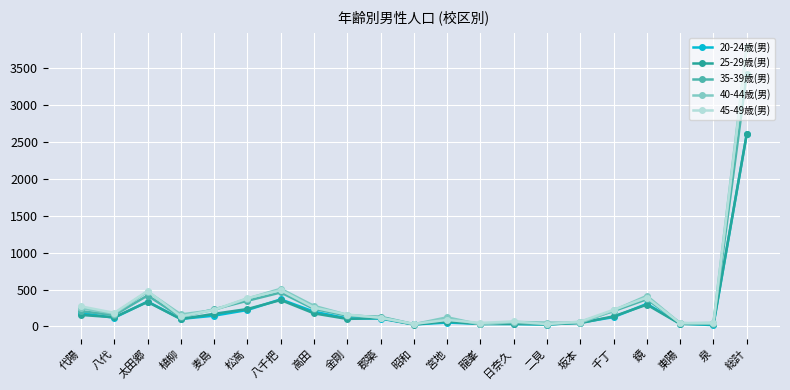

What are all the series names shown in the legend?

20-24歳(男), 25-29歳(男), 35-39歳(男), 40-44歳(男), 45-49歳(男)